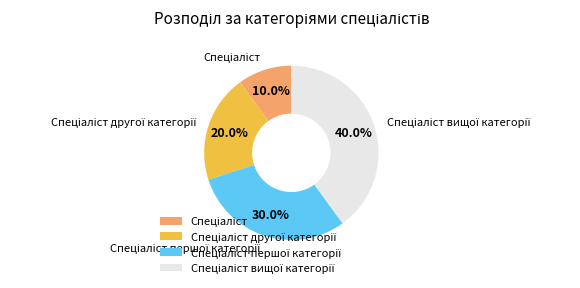

Does any single category account for the majority?

No